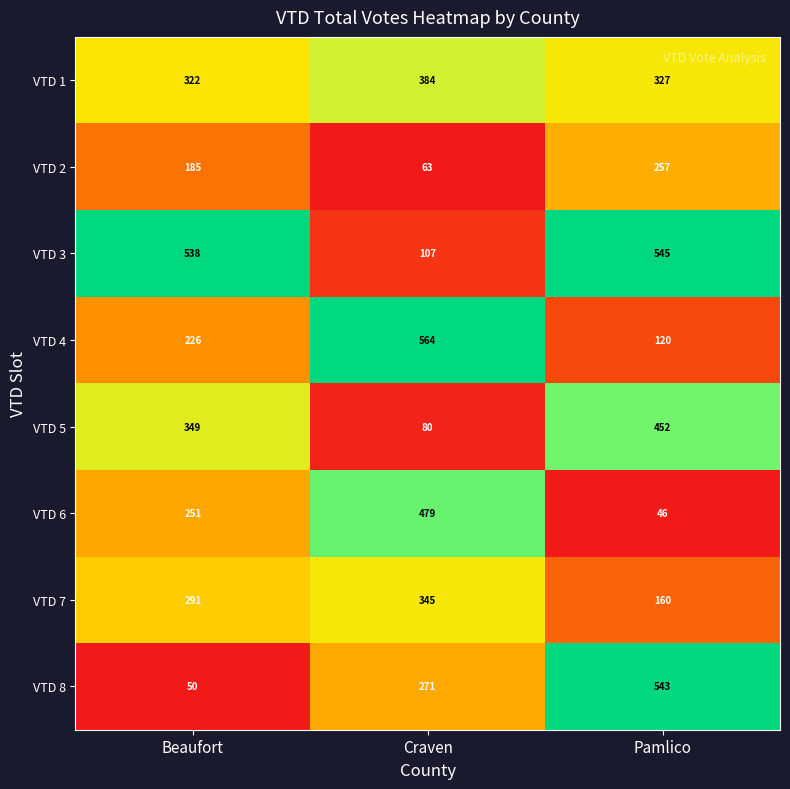

Read the VTD 3 value at Pamlico.

545